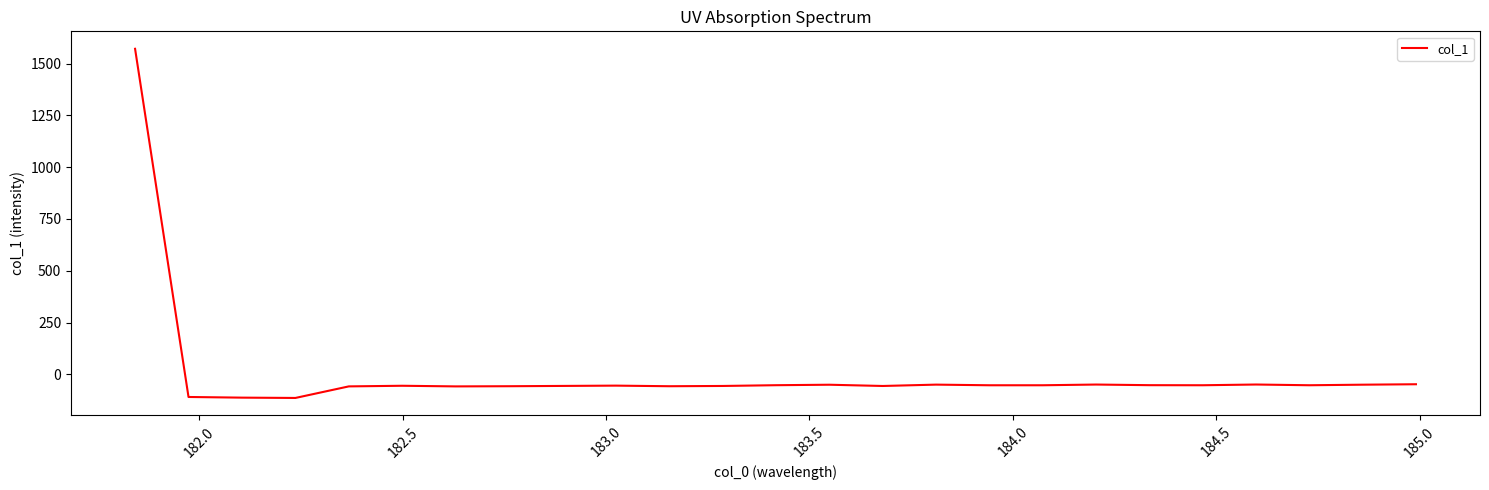

What is the smallest value displayed?

-114.2